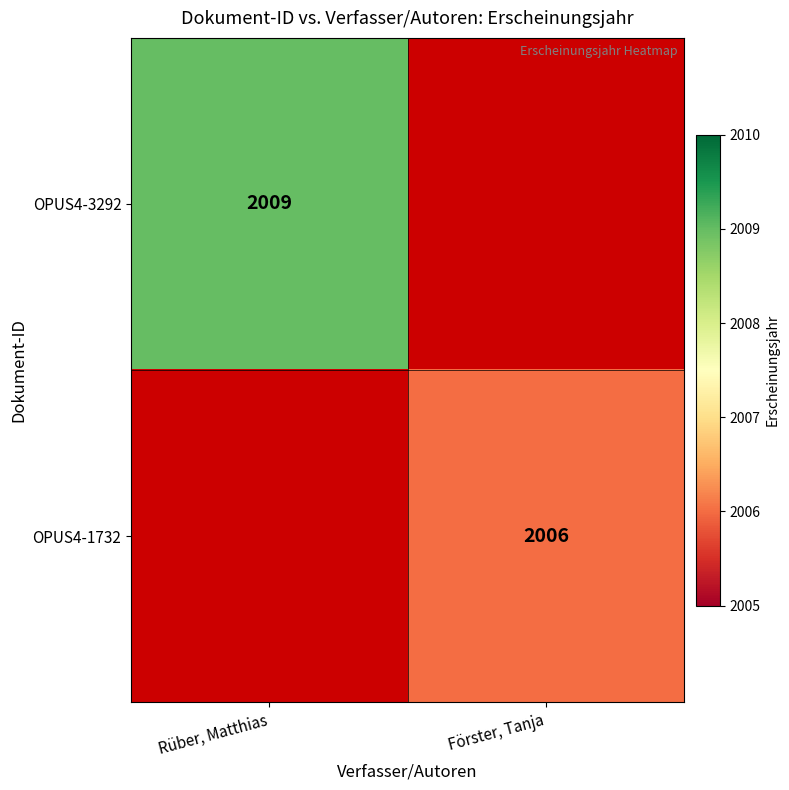

The OPUS4-1732 series shows 2006 at Förster, Tanja. True or false?

True